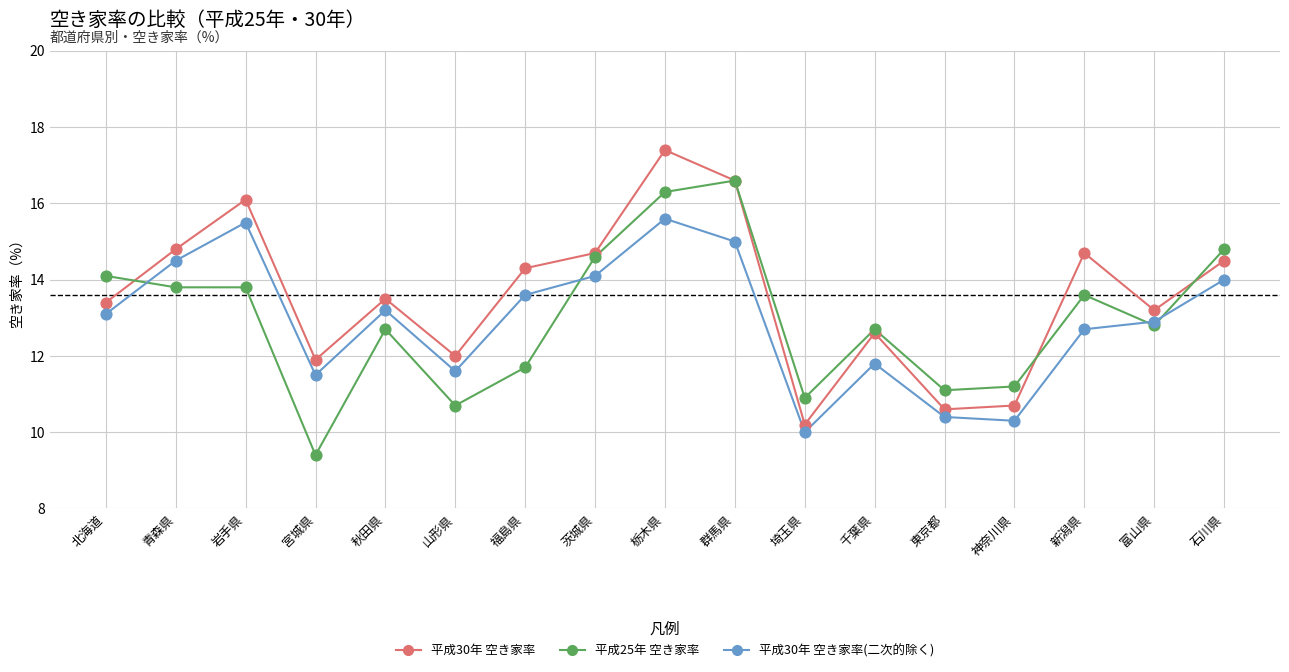

What are all the series names shown in the legend?

平成30年 空き家率, 平成25年 空き家率, 平成30年 空き家率(二次的除く)